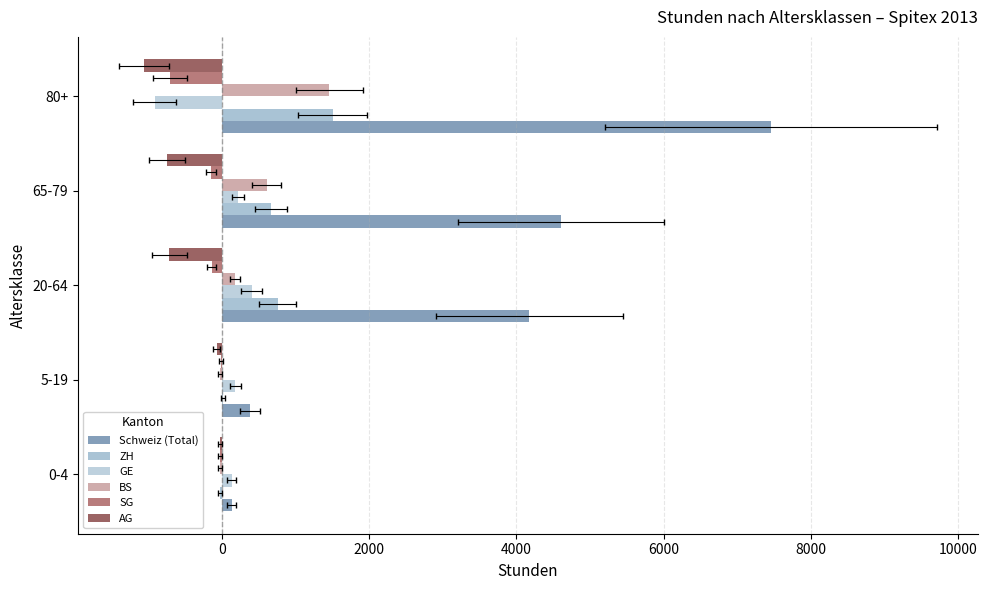

What is the difference between the maximum and second lowest values in the GE series?

271.2